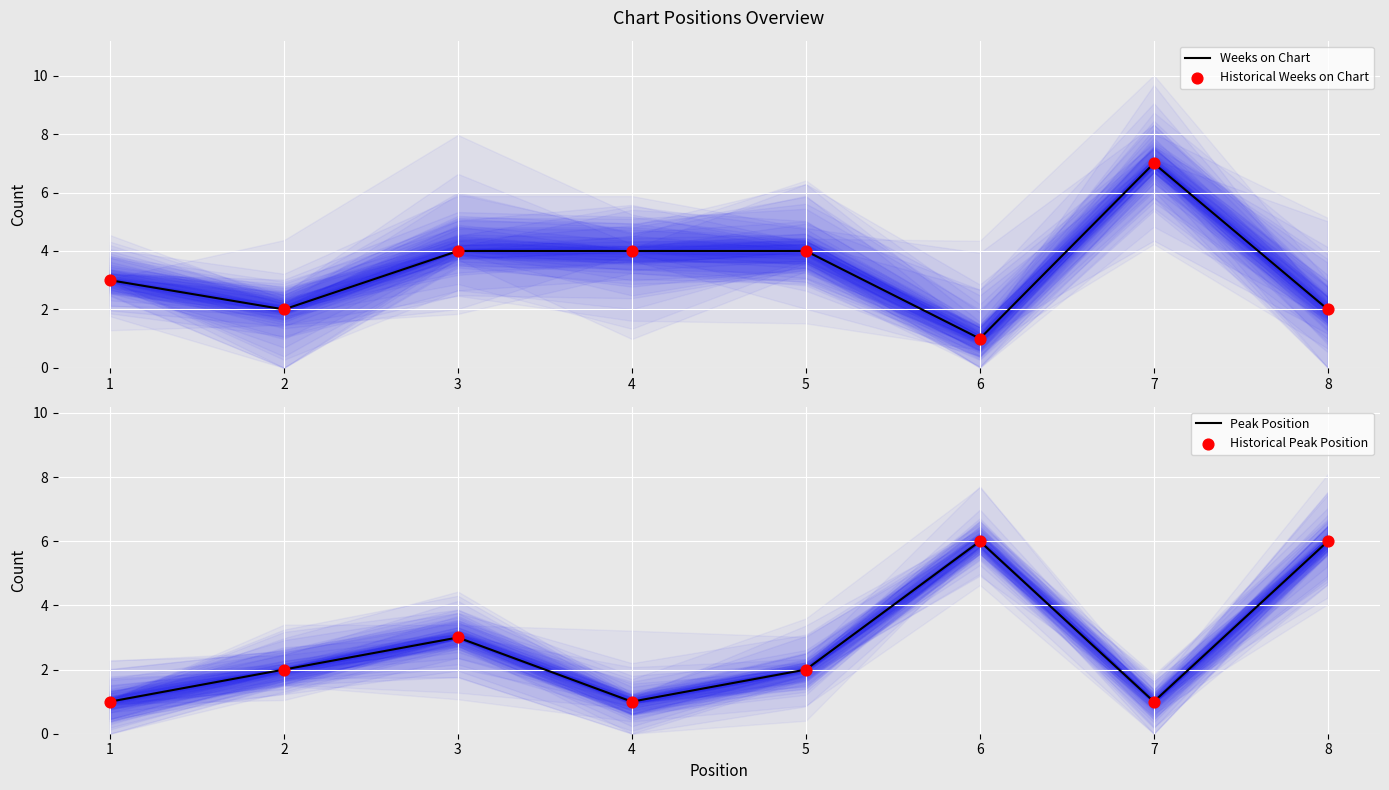

What are all the series names shown in the legend?

Weeks on Chart, Historical Weeks on Chart, Peak Position, Historical Peak Position